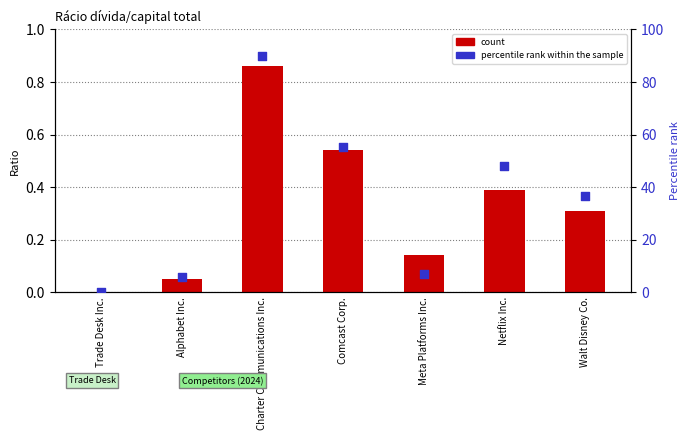

Which series contains the lowest Y value?

count